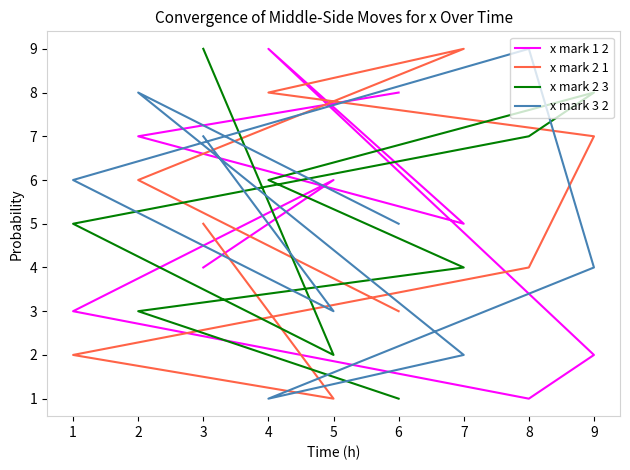

Reading left to right, what are all the values shown in this chart?

x mark 1 2: 4	6	3	1	2	9	5	7	8
x mark 2 1: 5	1	2	4	7	8	9	6	3
x mark 2 3: 9	2	5	7	8	6	4	3	1
x mark 3 2: 7	3	6	9	4	1	2	8	5